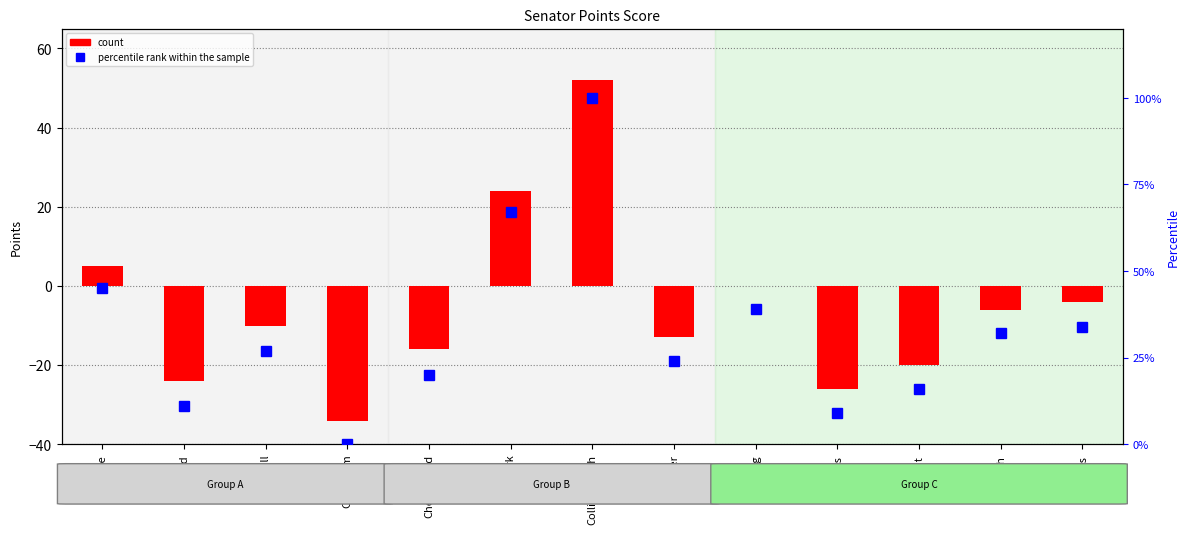

The percentile rank within the sample series shows 6 at Eads. True or false?

False